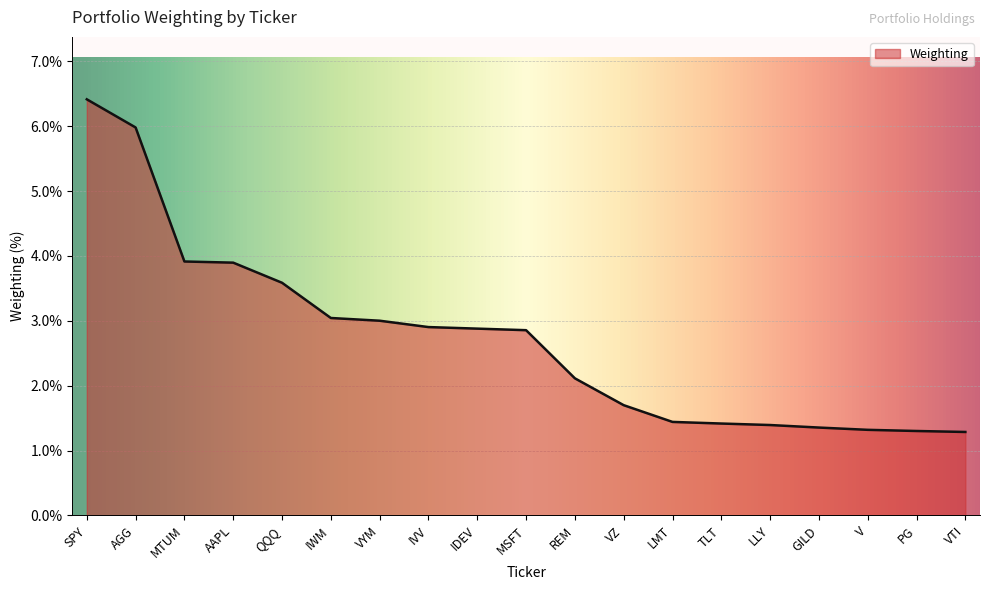

What position from the right is V?

3